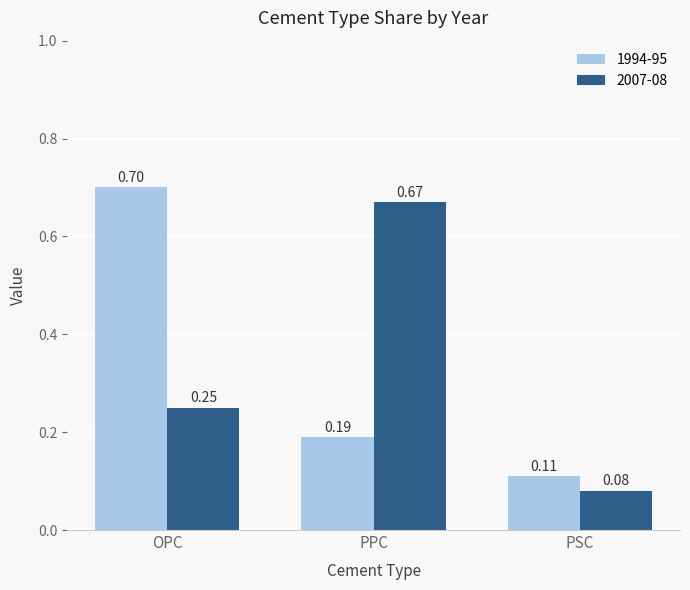

List the labels in order of 1994-95 value, largest first.

OPC, PPC, PSC